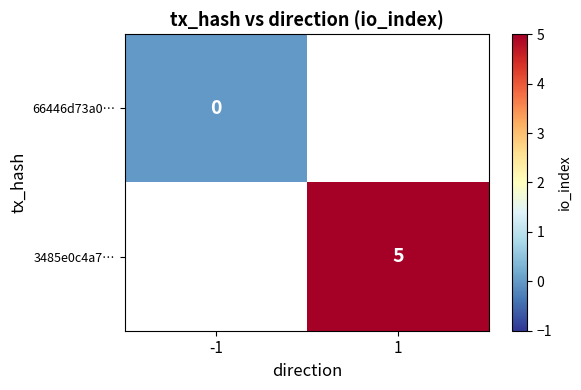

True or false: 3485e0c4a7… has a value of 5.0 at 1.

True